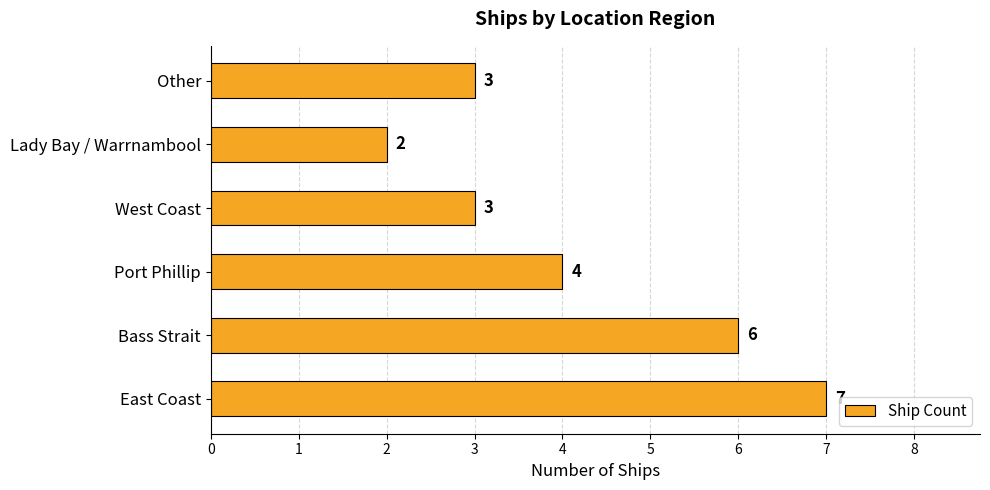

Reading bottom to top, what are all the values shown in this chart?

7	6	4	3	2	3